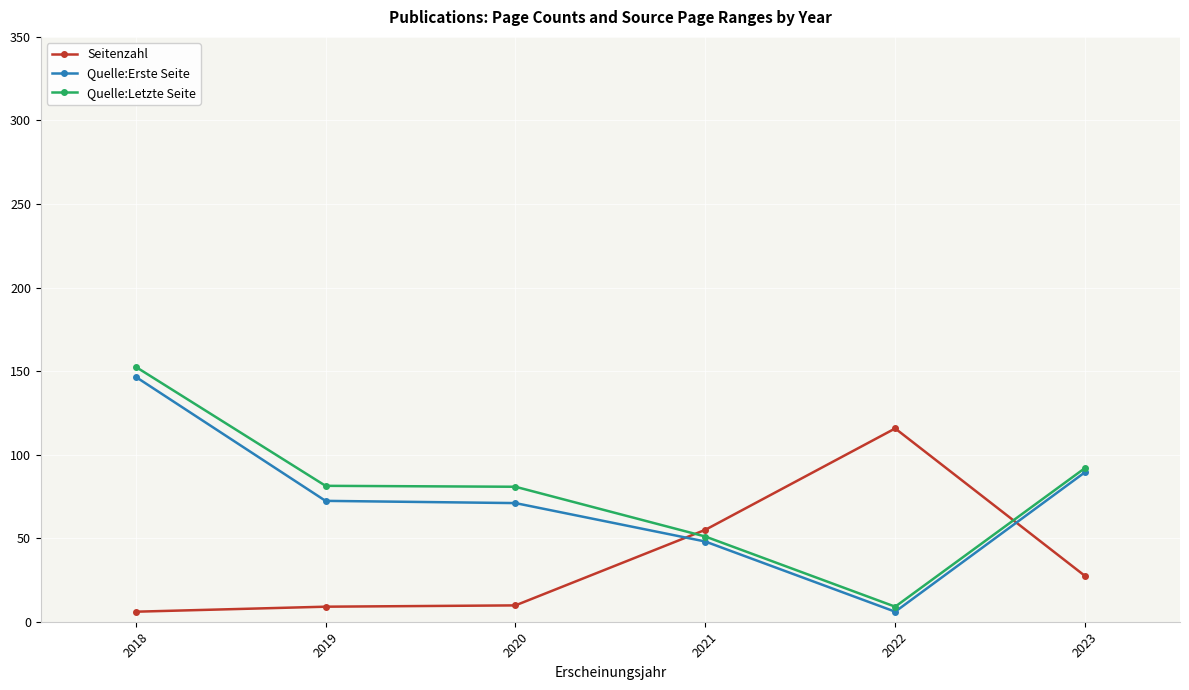

True or false: Seitenzahl has more than 0 points higher than both neighbors.

True